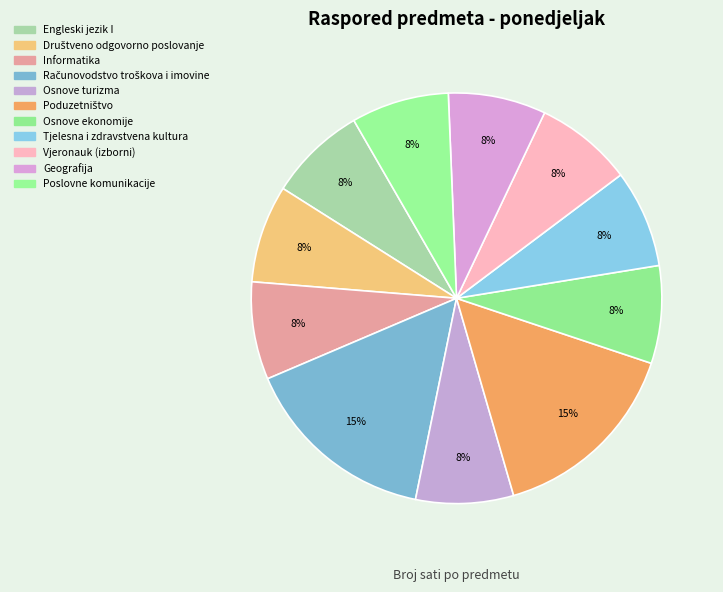

Does Poslovne komunikacije account for over 50% of the chart?

No